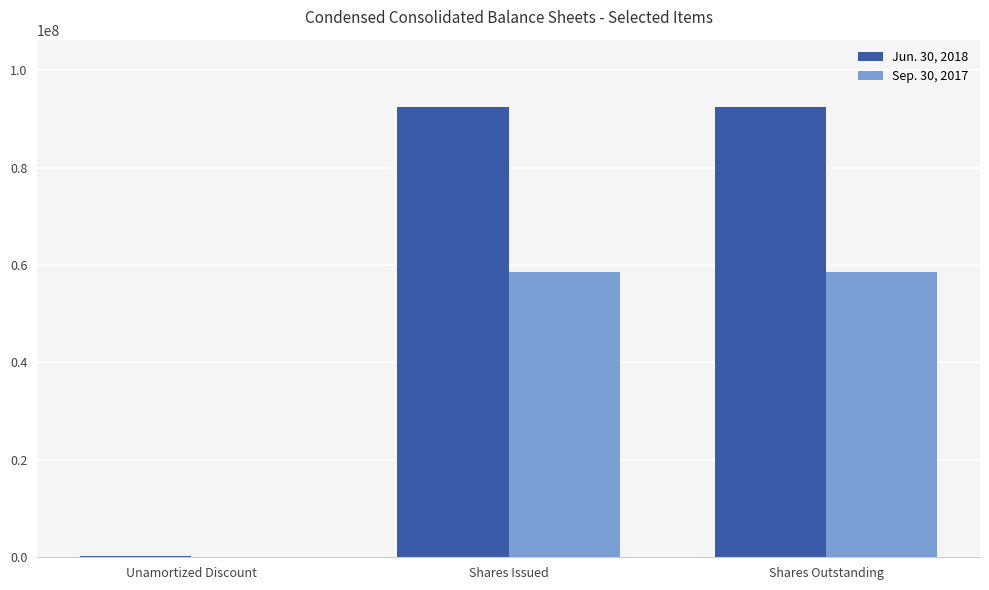

Is it true that Sep. 30, 2017 equals 58500000 at Shares Outstanding?

True